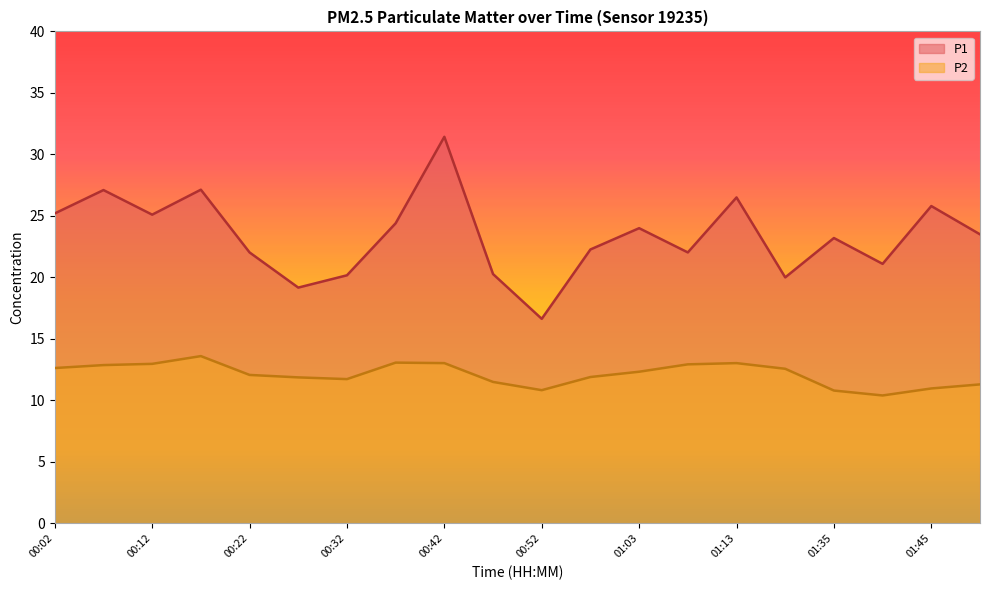

Which series has the largest total across all categories?

P1